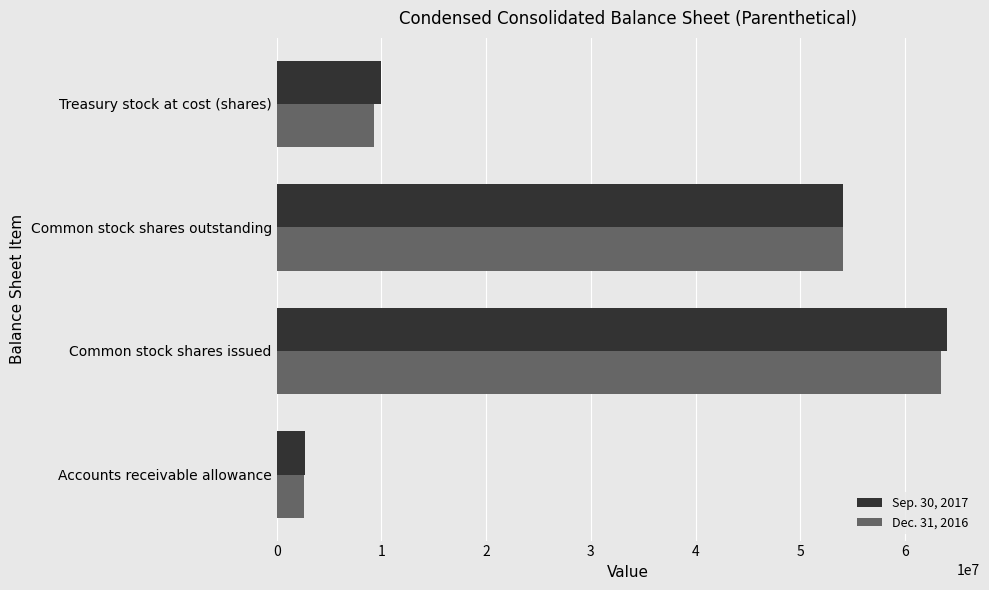

What is the difference between the second highest and minimum values in the Sep. 30, 2017 series?

51345447